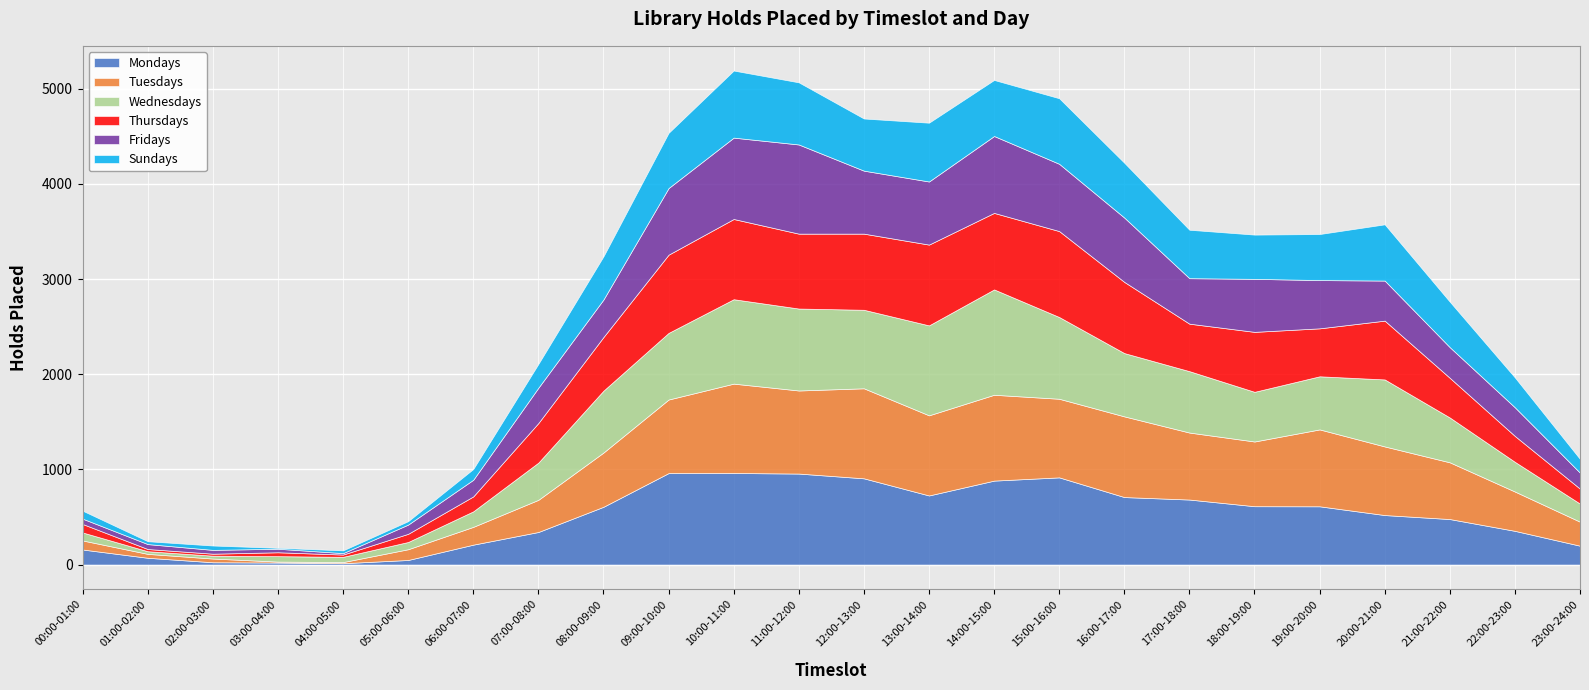

How many interior local valleys does the Fridays series have?

3